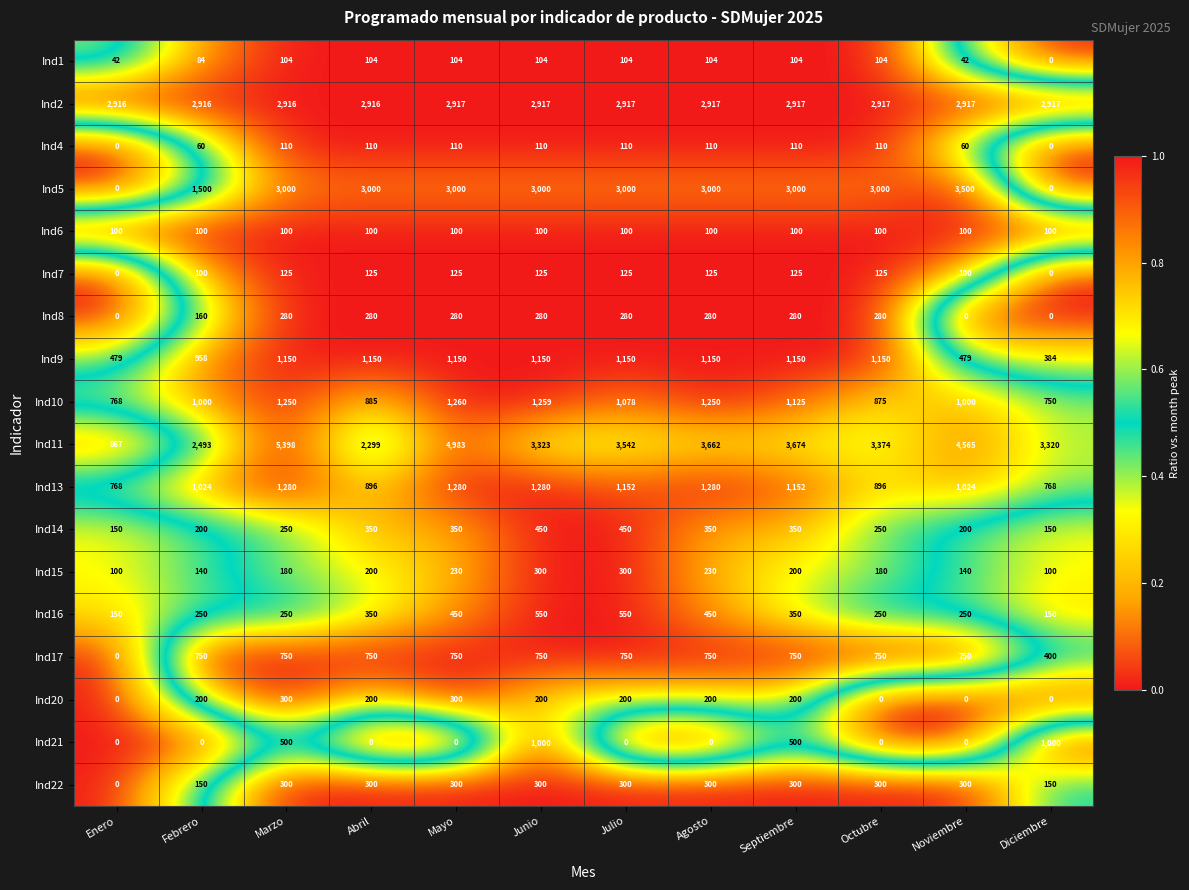

Between Febrero and Septiembre, which series saw the biggest shift?

Ind5